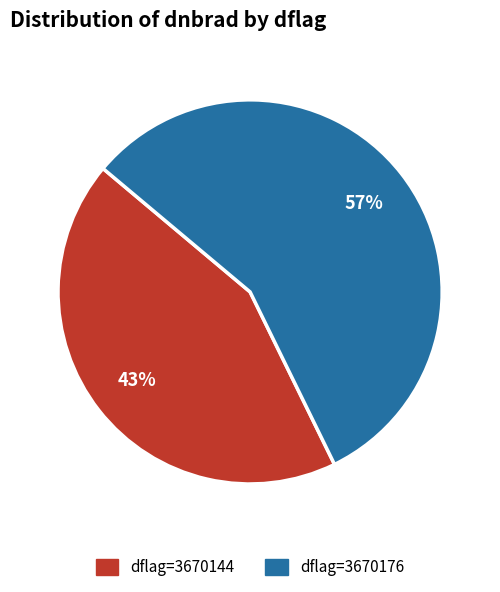

To the nearest percent, what is the average slice percentage?

50%